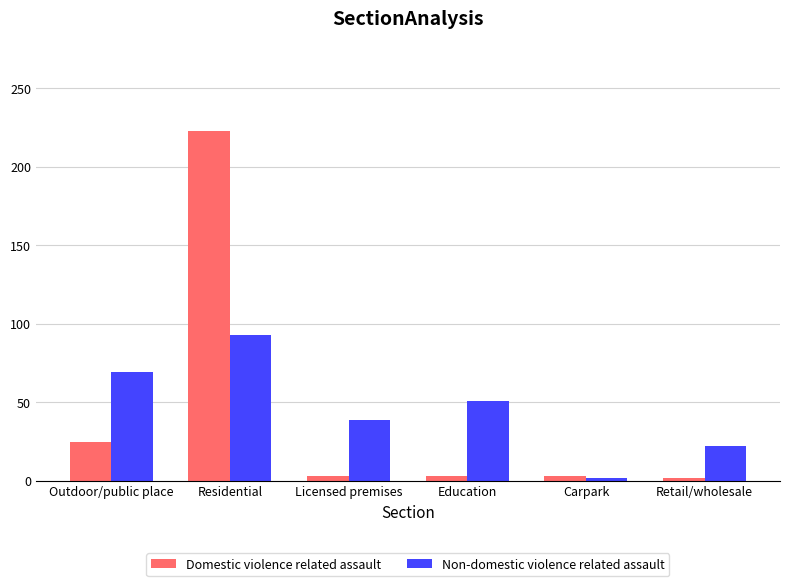

Is the value of Domestic violence related assault at Outdoor/public place greater than the value of Non-domestic violence related assault at Licensed premises?

No